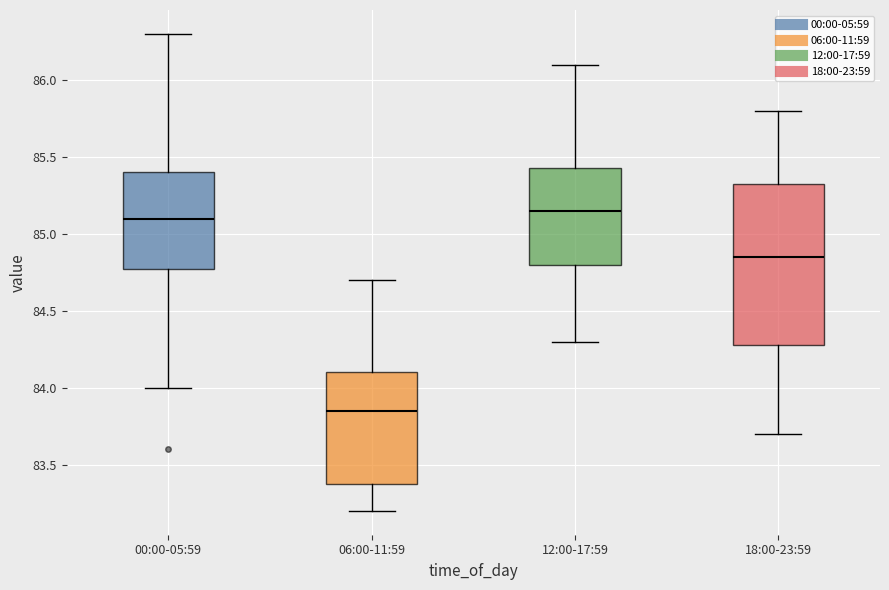

Reading left to right, read every box against the y-axis: the position of its median line, the range the box covers, and the ends of its whiskers. The values are not printed on the chart, so give them approximately, as read against the axis.

00:00-05:59: median 85.10, box 84.80 to 85.40, whiskers 84.00 to 86.30
06:00-11:59: median 83.85, box 83.40 to 84.10, whiskers 83.20 to 84.70
12:00-17:59: median 85.15, box 84.80 to 85.45, whiskers 84.30 to 86.10
18:00-23:59: median 84.85, box 84.30 to 85.35, whiskers 83.70 to 85.80